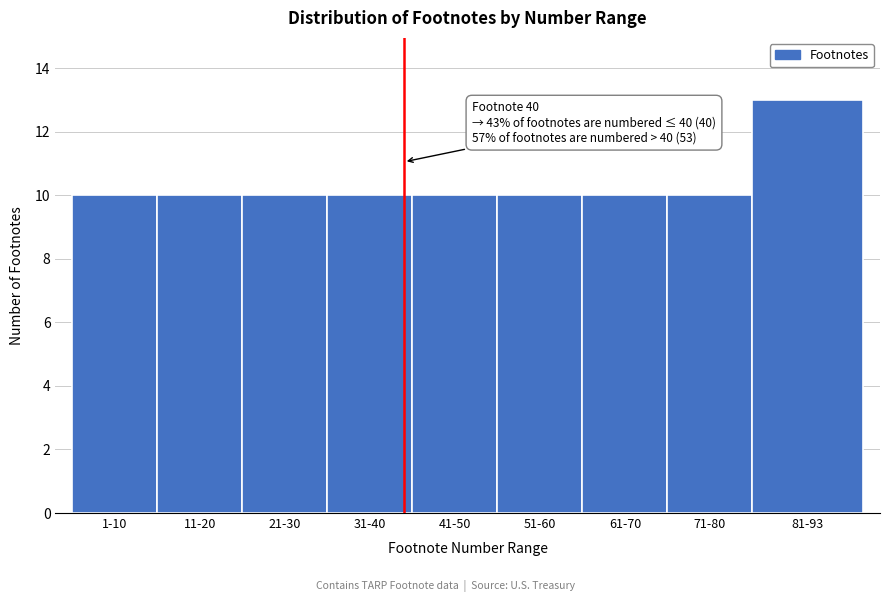

Reading left to right, list all the values displayed in this chart.

10	10	10	10	10	10	10	10	13